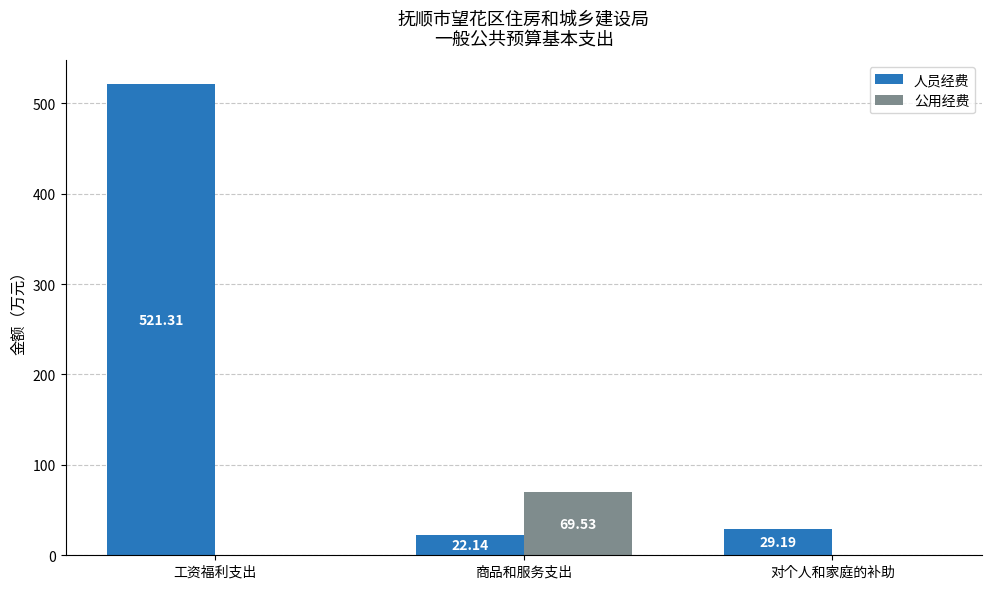

The 公用经费 series shows -33.6 at 对个人和家庭的补助. True or false?

False